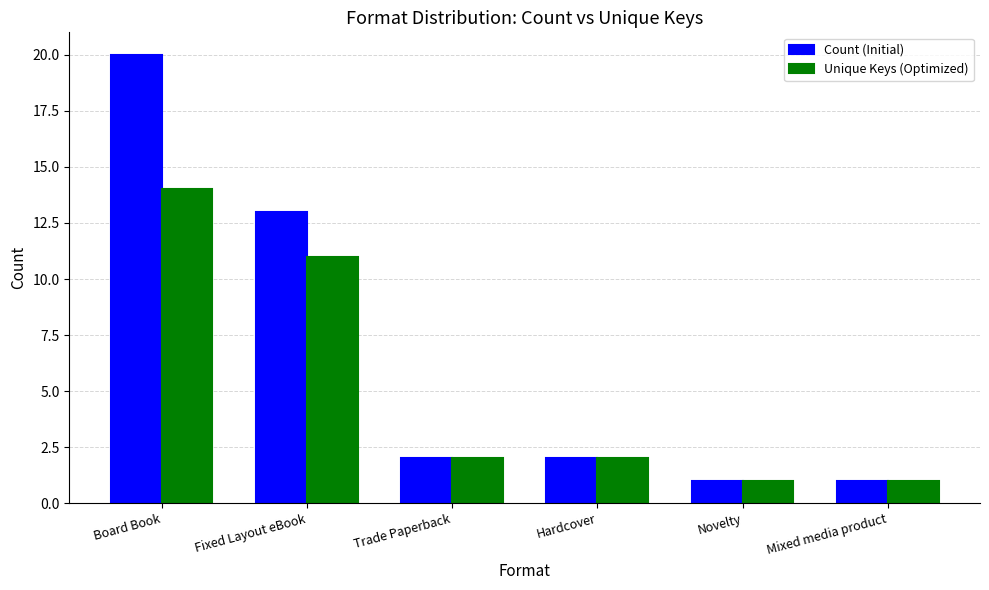

What value does the Unique Keys (Optimized) series have at Hardcover?

2